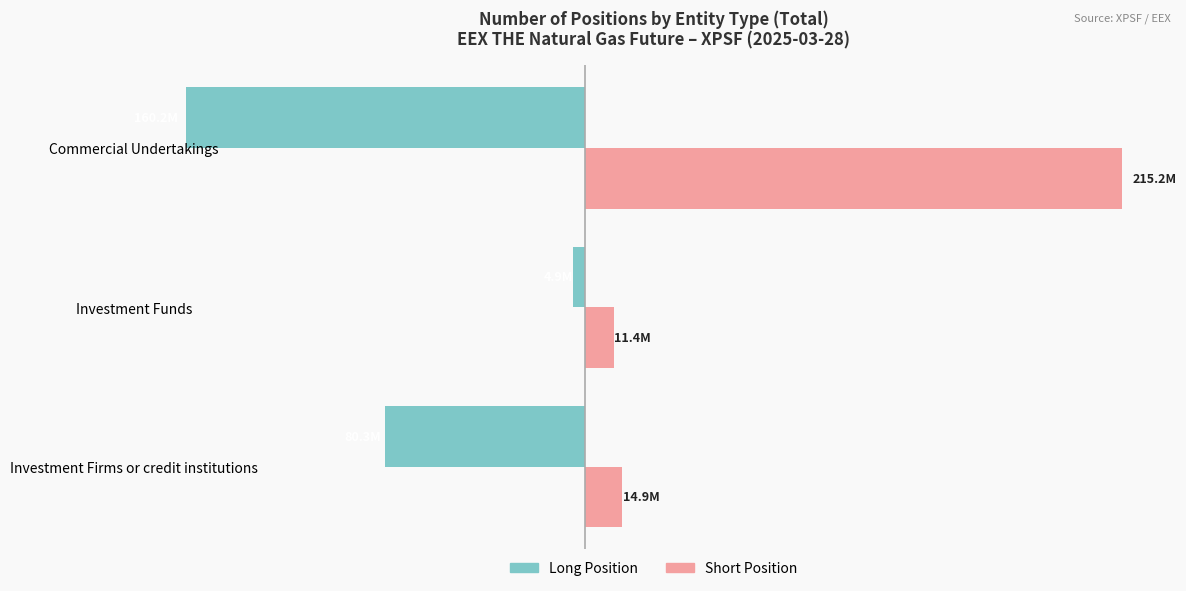

What is the difference between the maximum and minimum values in the Long Position series?

155293751